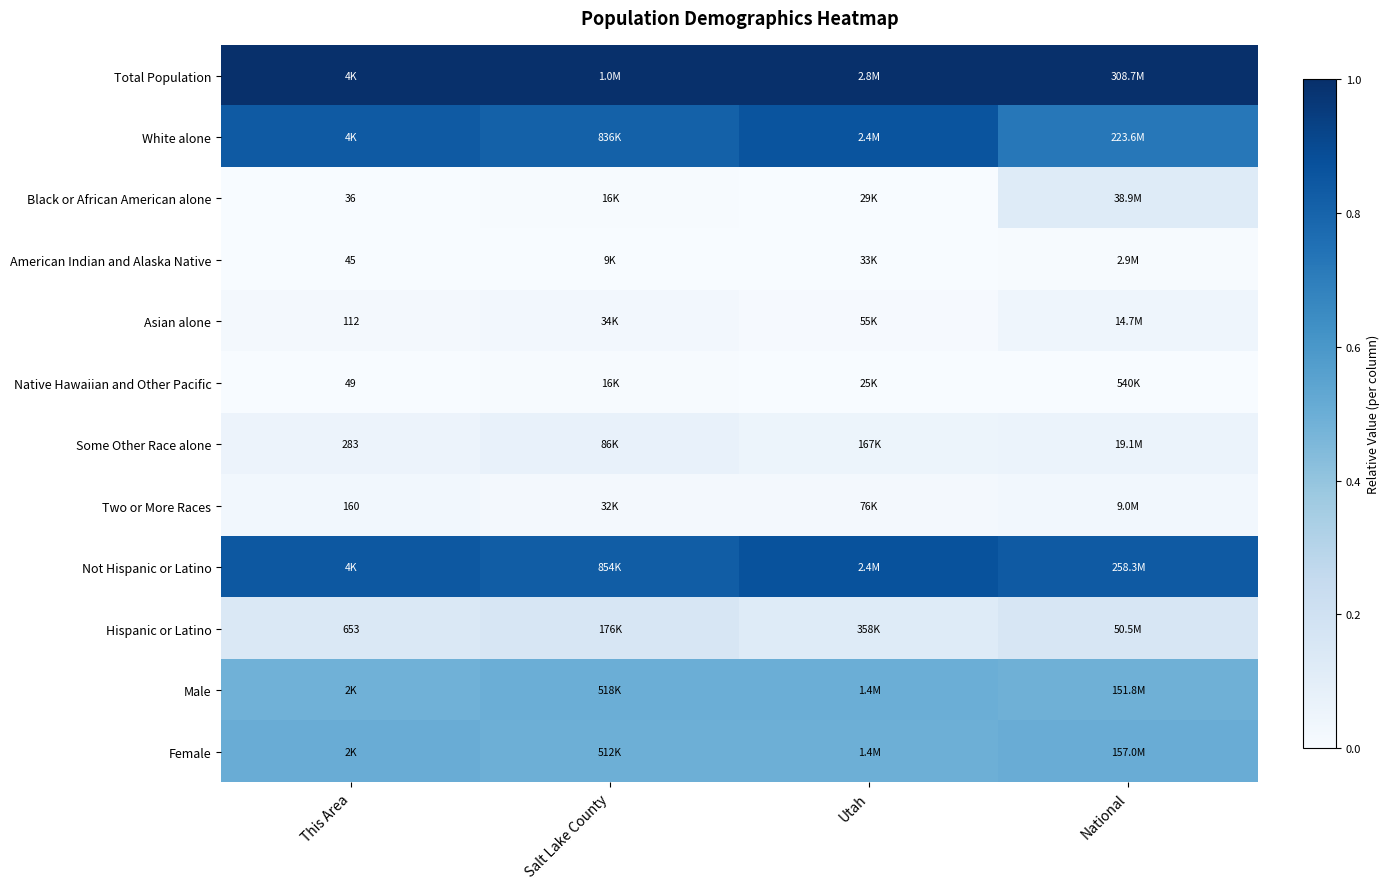

Where is Total Population nearest to the value 1?

This Area